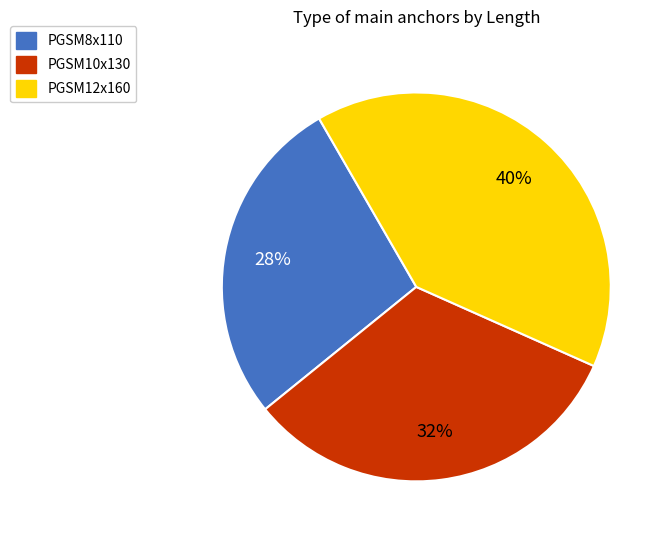

Which category has the smallest portion of the pie?

PGSM8x110